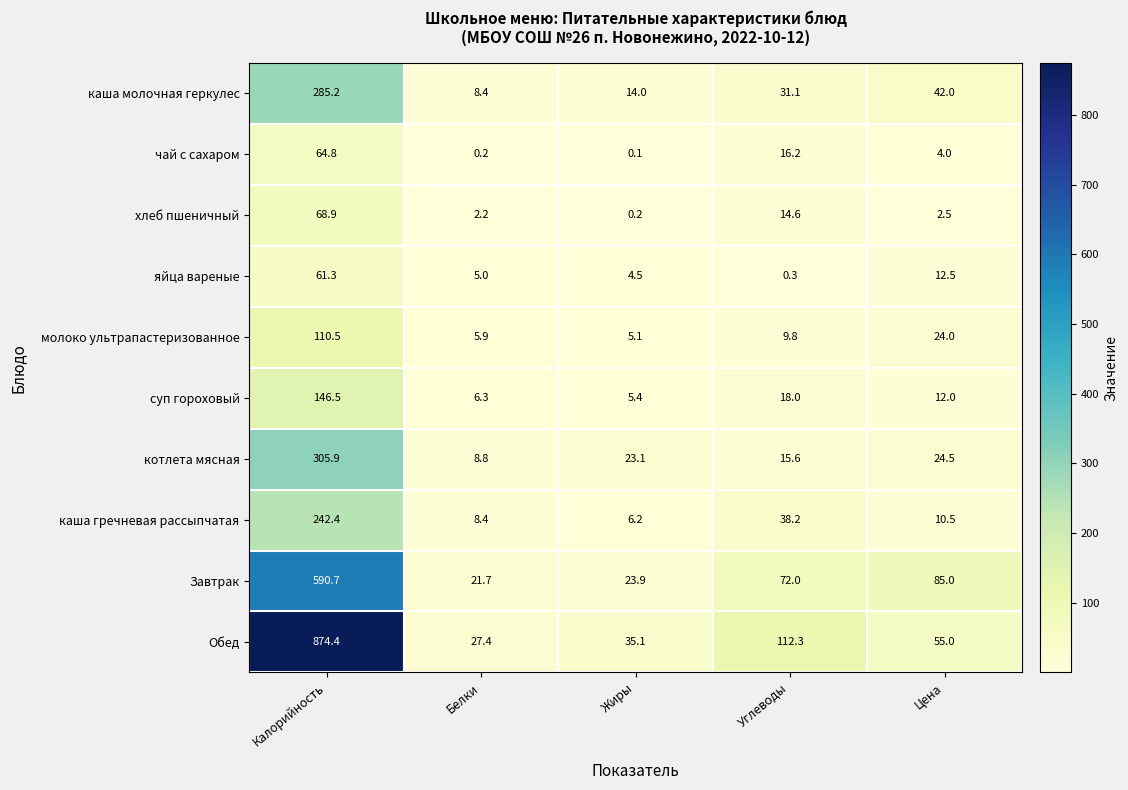

The хлеб пшеничный series shows 3.4 at Белки. True or false?

False